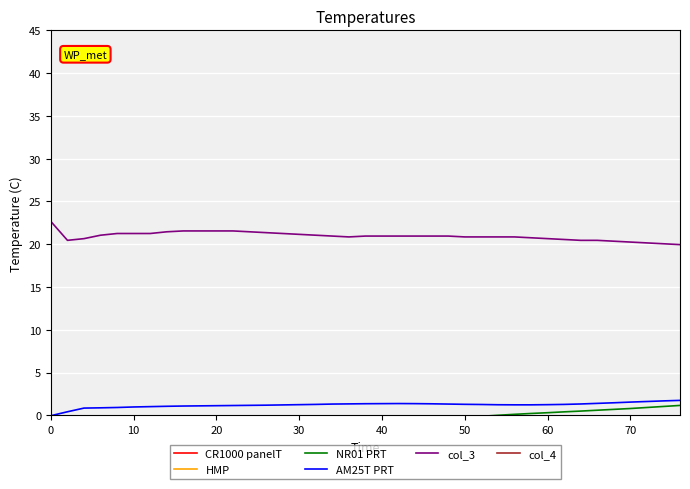

Is this an area chart (filled region under the line)?

No